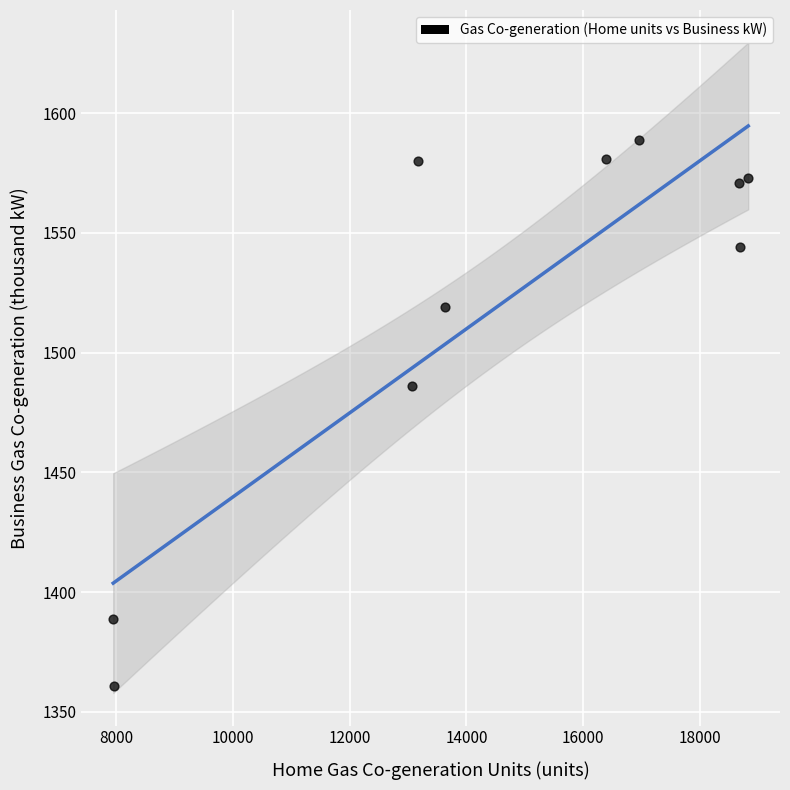

What is the range of X values (max minus min)?

10883